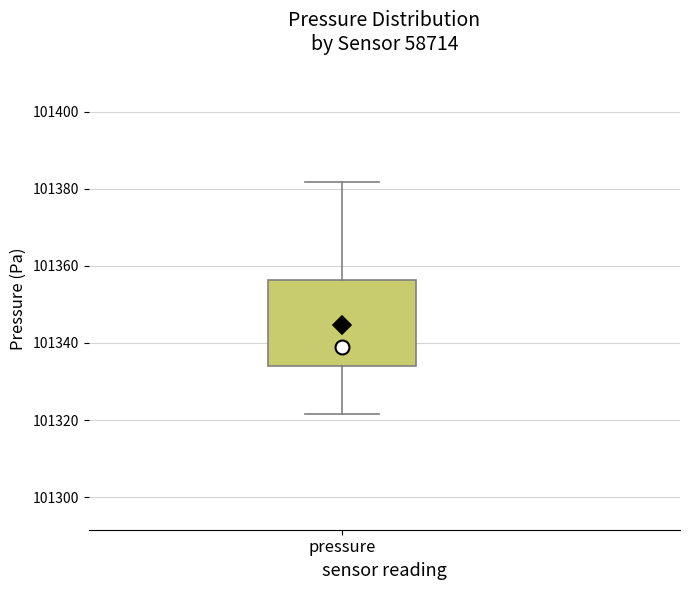

Where does the upper whisker of the box for pressure end on the y-axis? The values are not printed on the chart, so give them approximately, as read against the axis.

101382